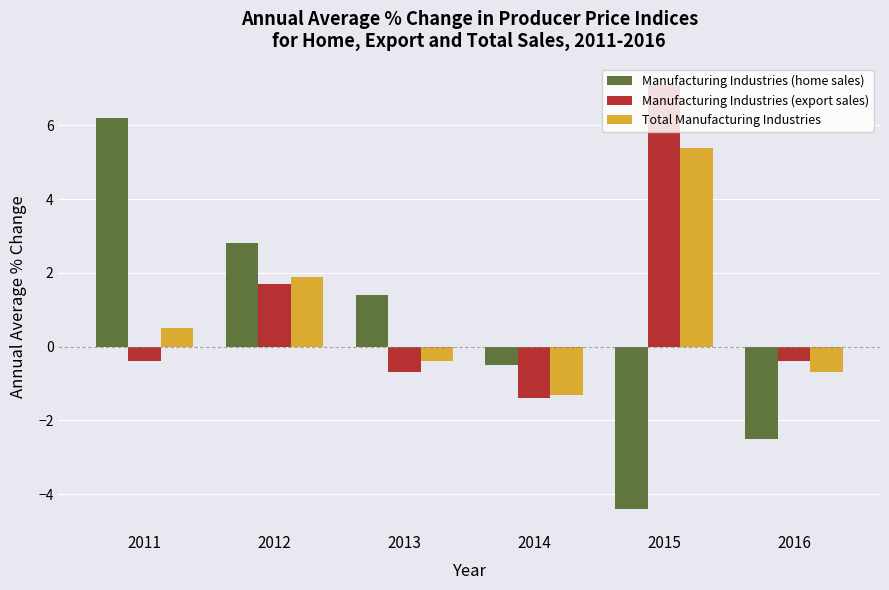

How many values in Total Manufacturing Industries are above zero?

3